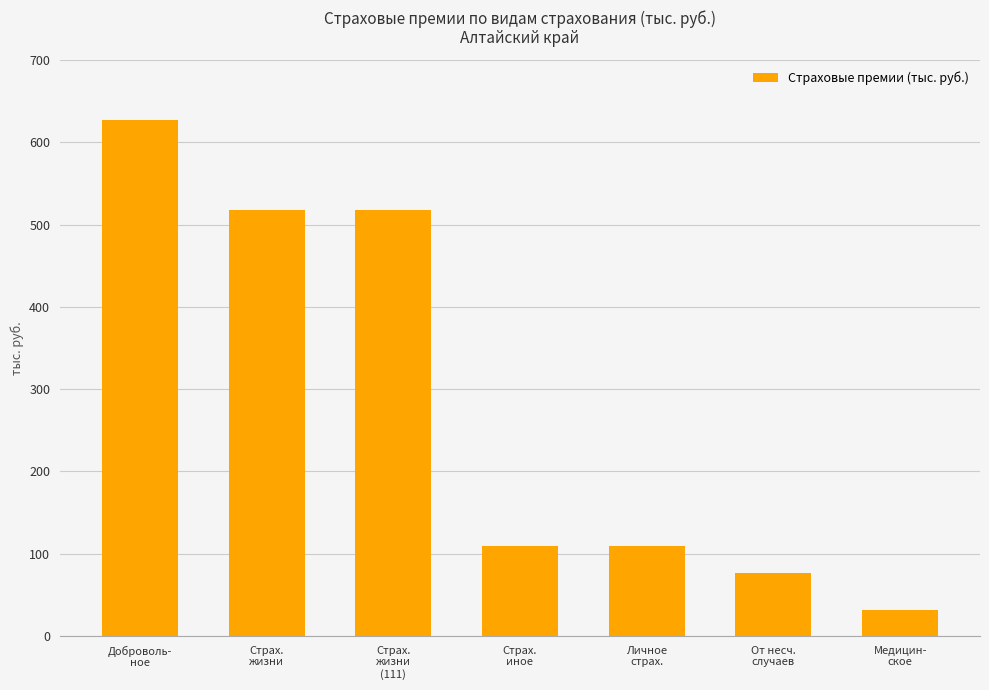

Which category has the highest value across all series?

Доброволь-
ное